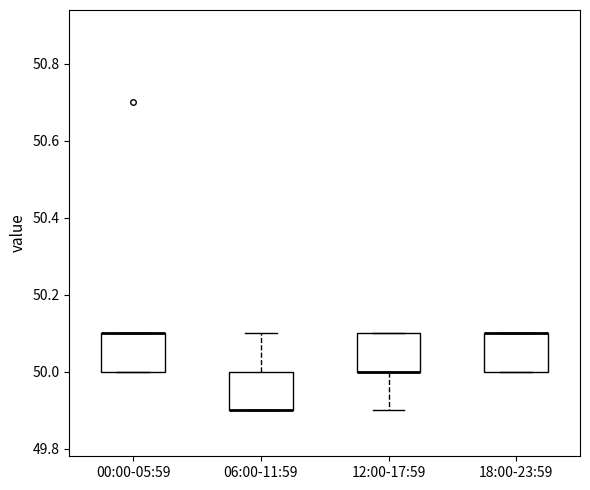

Reading left to right, read every box against the y-axis: the position of its median line, the range the box covers, and the ends of its whiskers. The values are not printed on the chart, so give them approximately, as read against the axis.

00:00-05:59: median 50.1 (drawn on the box's upper edge), box 50.0 to 50.1, whiskers 50.0 to 50.1
06:00-11:59: median 49.9 (drawn on the box's lower edge), box 49.9 to 50.0, whiskers 49.9 to 50.1
12:00-17:59: median 50.0 (drawn on the box's lower edge), box 50.0 to 50.1, whiskers 49.9 to 50.1
18:00-23:59: median 50.1 (drawn on the box's upper edge), box 50.0 to 50.1, whiskers 50.0 to 50.1